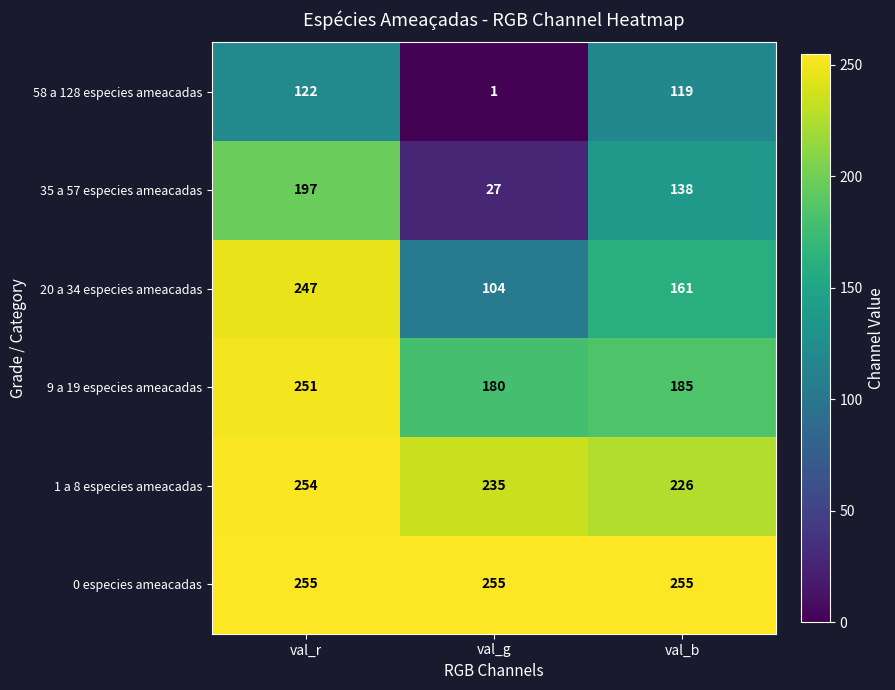

What is the difference between the highest and lowest values at val_g?

254